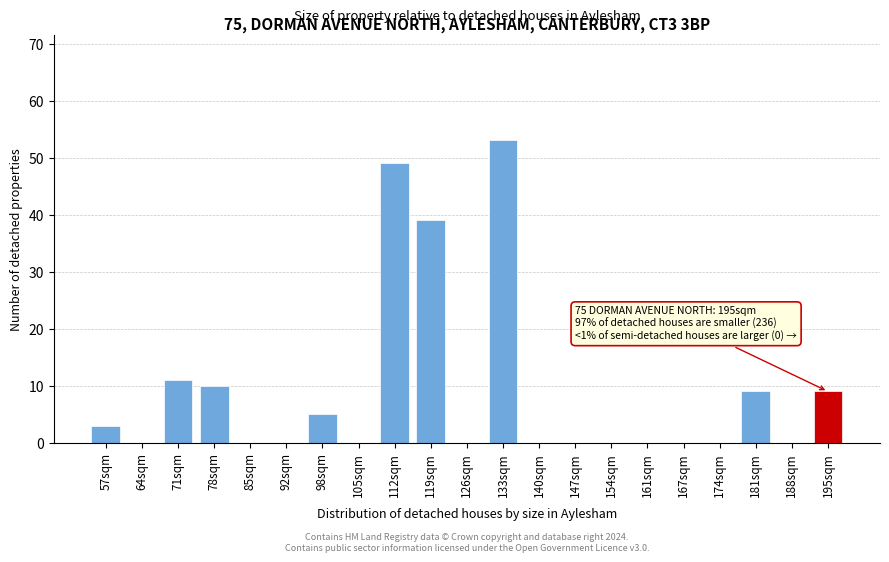

Reading right to left, list all the values displayed in this chart.

195sqm=9	188sqm=0	181sqm=9	174sqm=0	167sqm=0	161sqm=0	154sqm=0	147sqm=0	140sqm=0	133sqm=53	126sqm=0	119sqm=39	112sqm=49	105sqm=0	98sqm=5	92sqm=0	85sqm=0	78sqm=10	71sqm=11	64sqm=0	57sqm=3